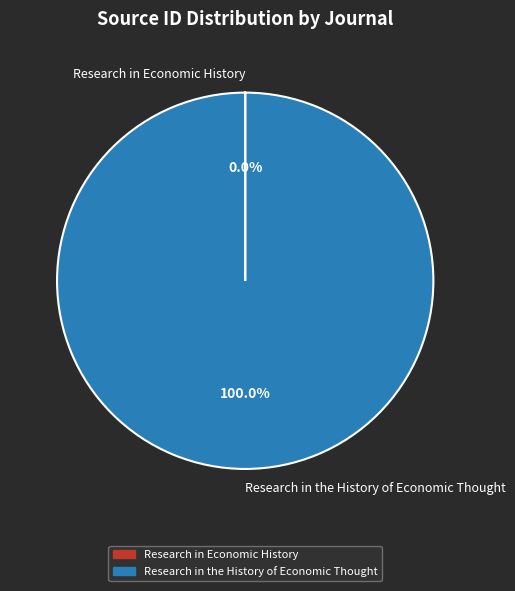

Is Research in the History of Economic Thought the majority of the pie?

Yes